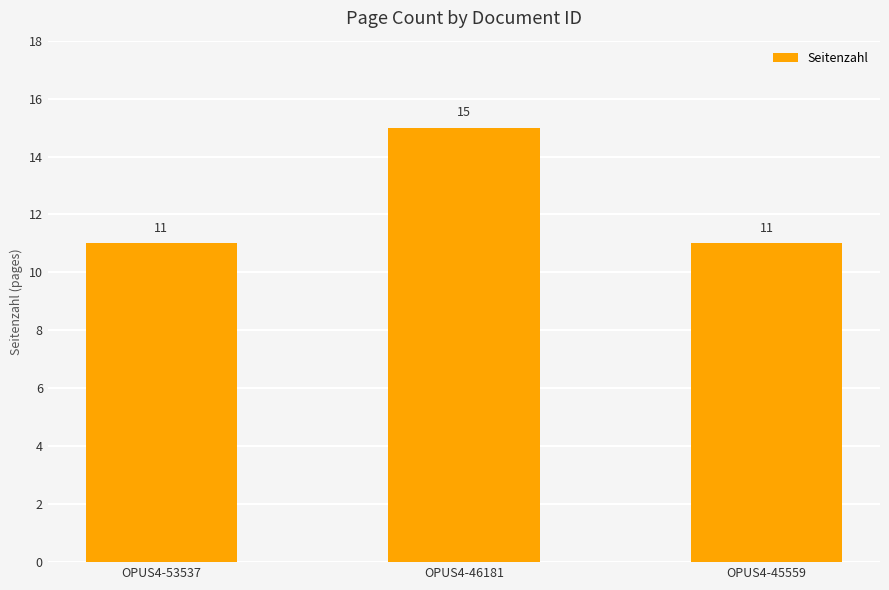

Which label corresponds to the largest value in the chart?

OPUS4-46181